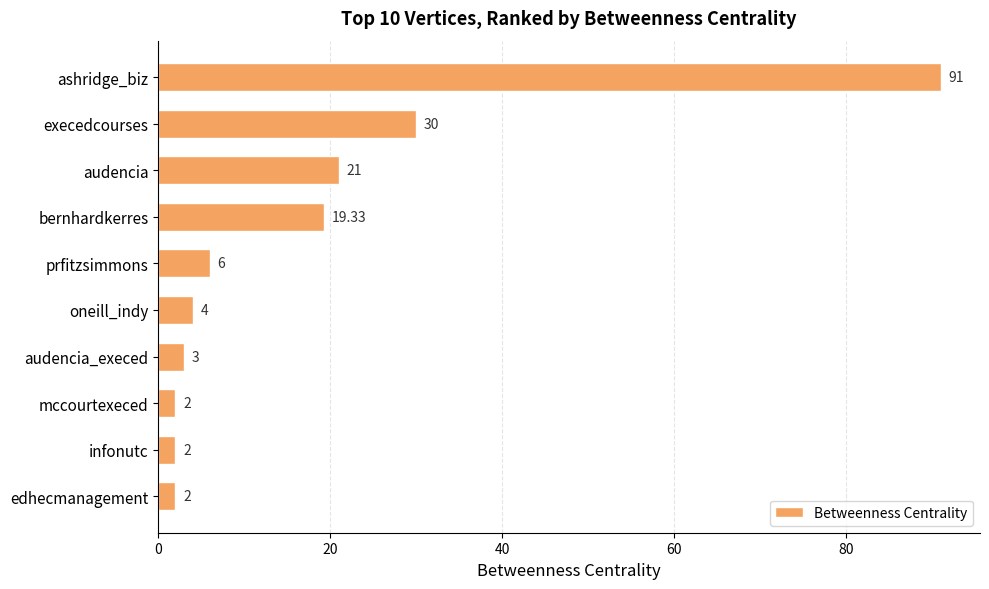

Which has a higher value, oneill_indy or prfitzsimmons?

prfitzsimmons